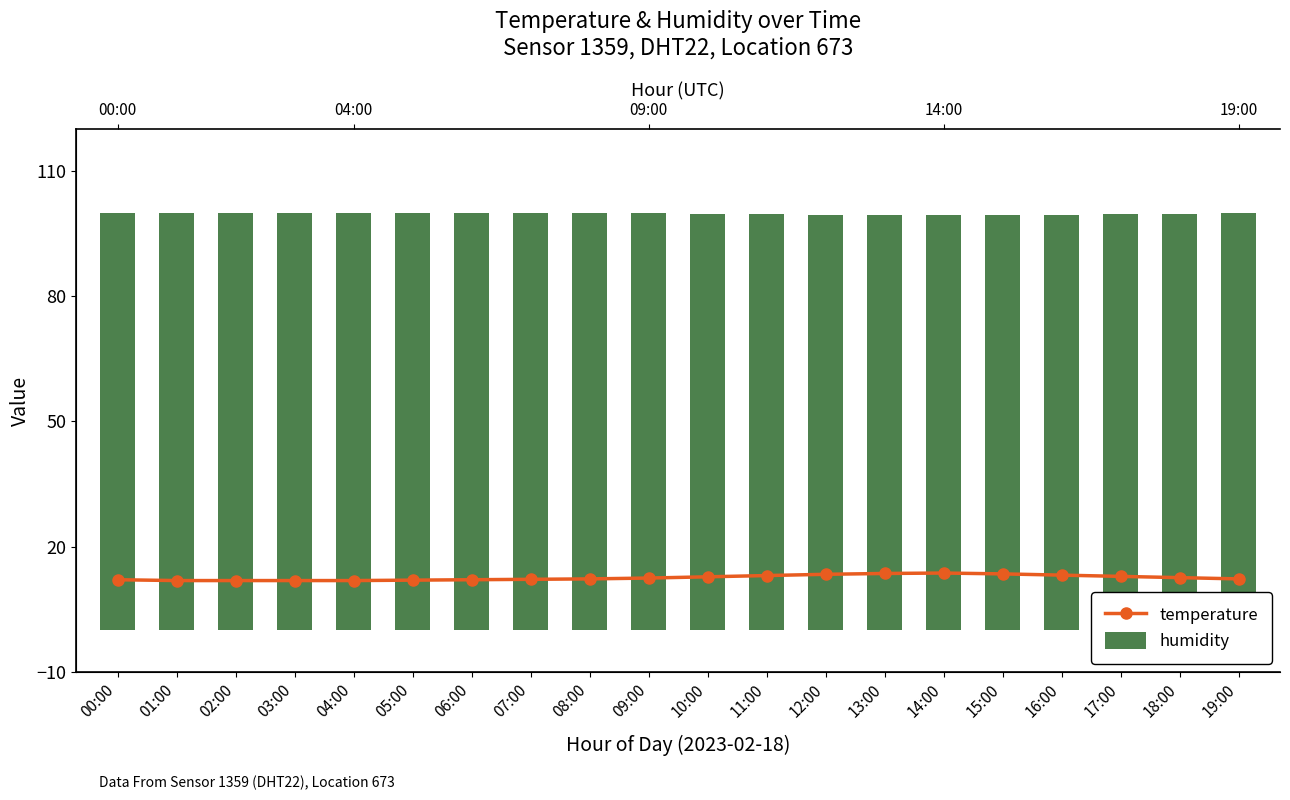

Which label corresponds to the smallest value in the chart?

01:00